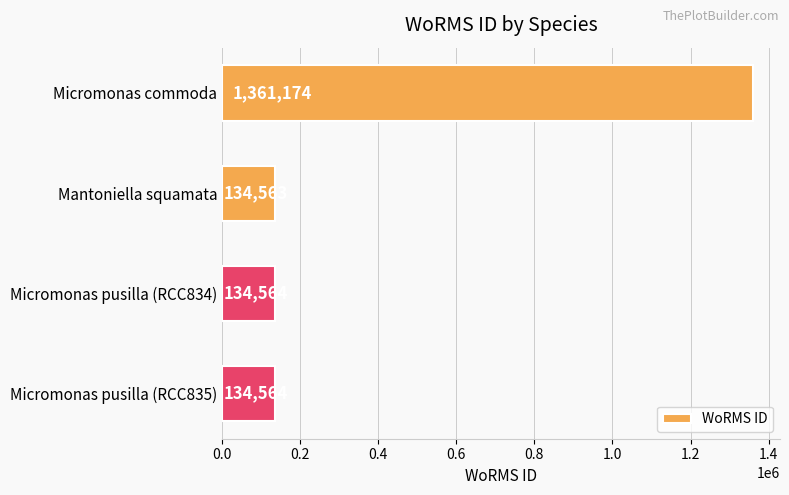

Does the chart contain any negative values?

No